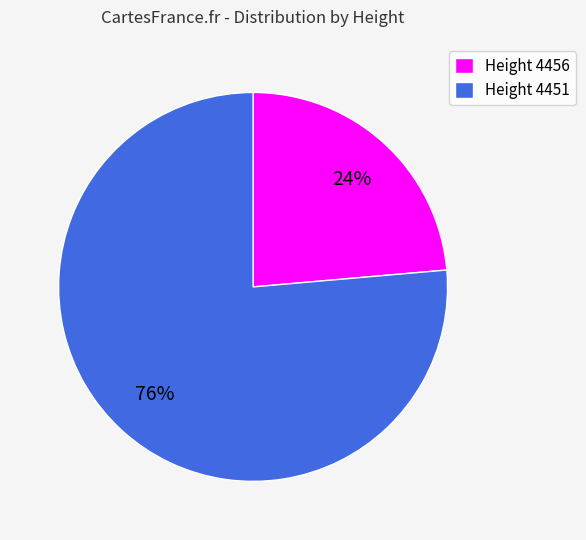

Does Height 4456 account for over 50% of the chart?

No